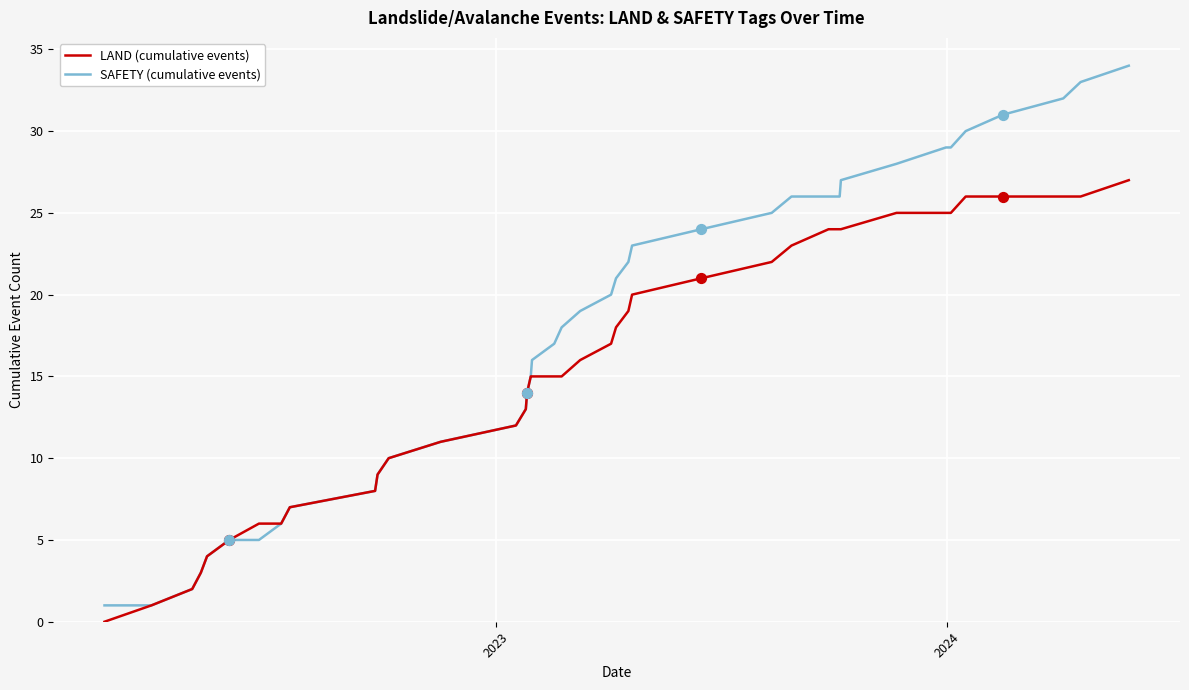

Which series has the largest total across all categories?

SAFETY (cumulative events)